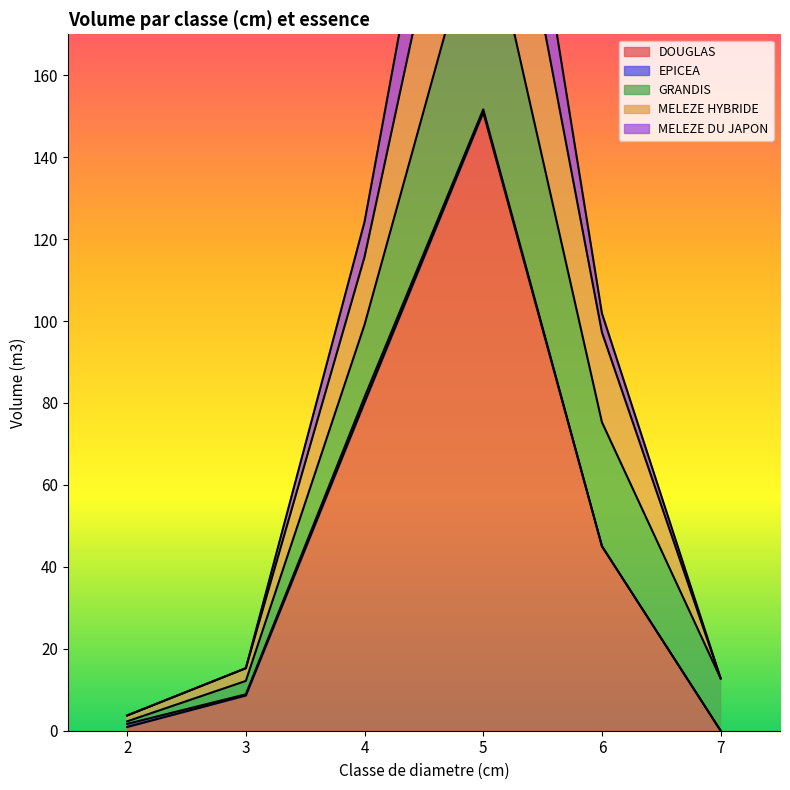

Reading left to right, list all the values displayed in this chart.

DOUGLAS: 0.9	8.6	80.2	150.9	45.0	0.0
EPICEA: 0.7	0.3	1.3	0.7	0.0	0.0
GRANDIS: 0.6	3.3	17.7	52.2	30.3	12.8
MELEZE HYBRIDE: 1.4	3.1	16.5	46.2	21.9	0.0
MELEZE DU JAPON: 0.0	0.0	8.6	31.4	4.6	0.0